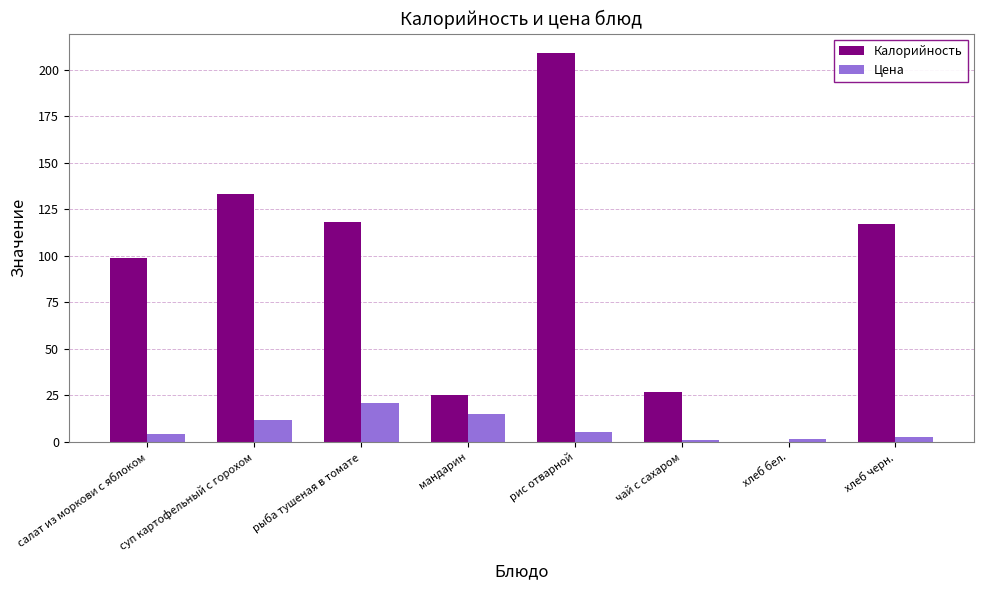

Between салат из моркови с яблоком and рыба тушеная в томате, which series saw the biggest shift?

Калорийность